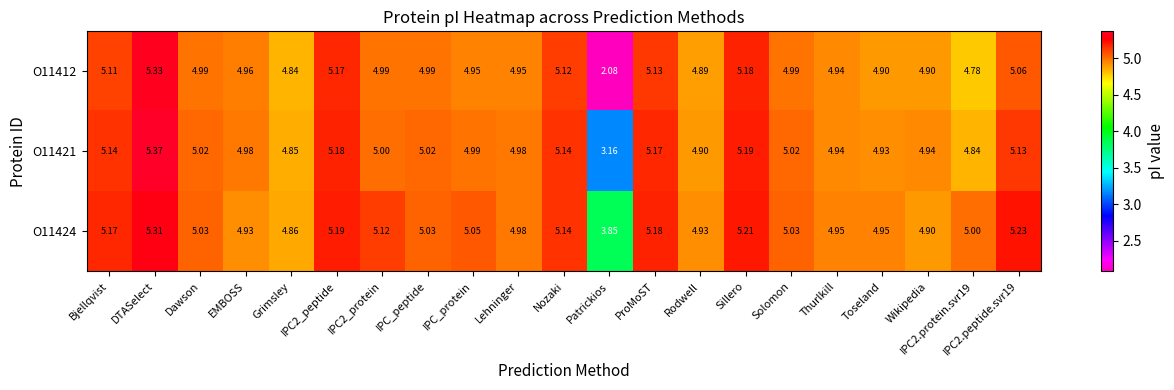

At which category is the sum across all series the highest?

DTASelect